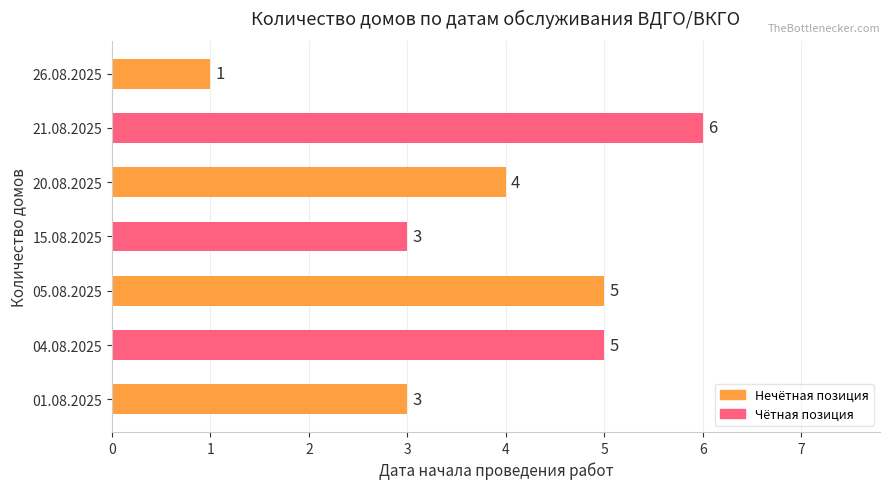

True or false: the data shows 6 at 20.08.2025.

False